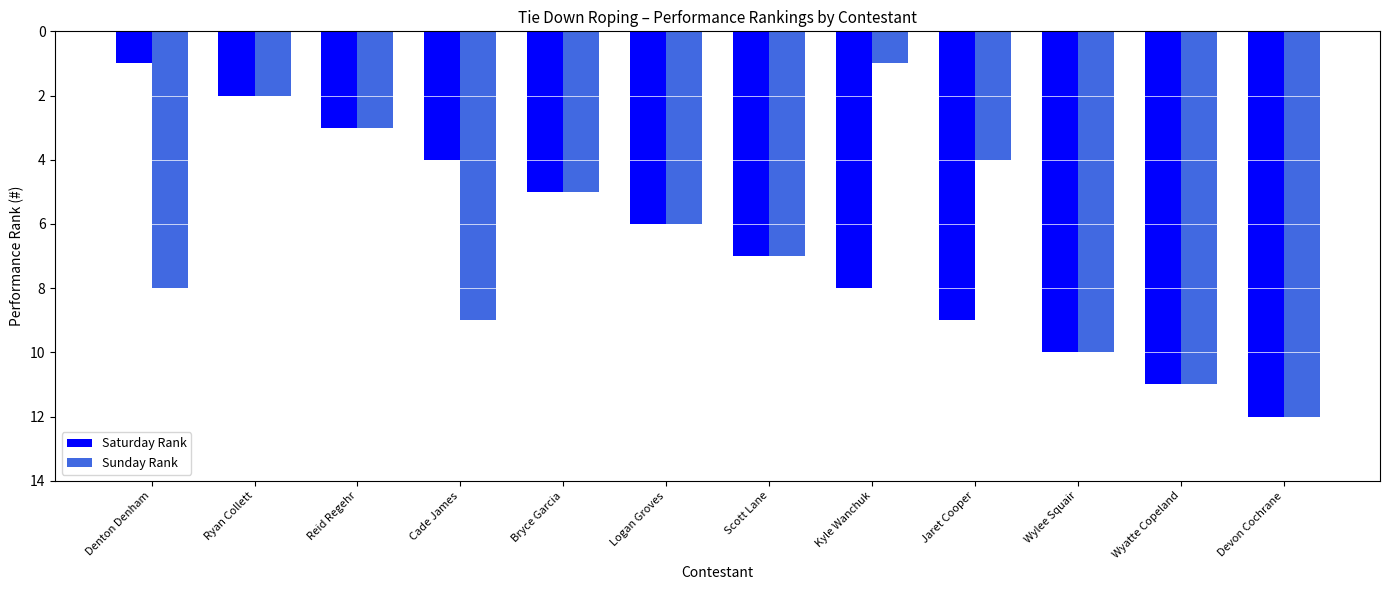

What is the total value across all series at Reid Regehr?

6